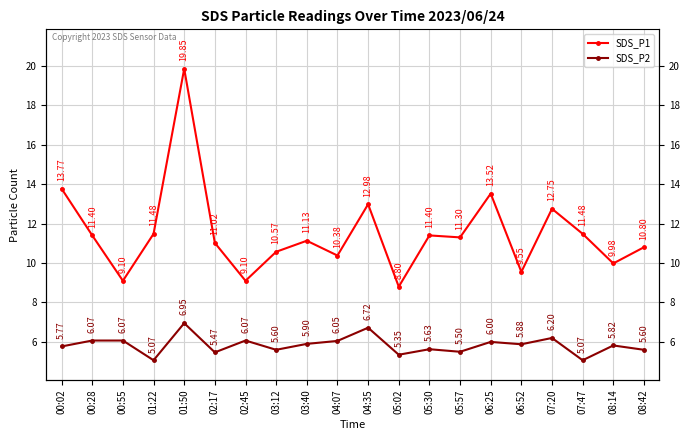

True or false: SDS_P1 and SDS_P2 intersect in this chart.

False